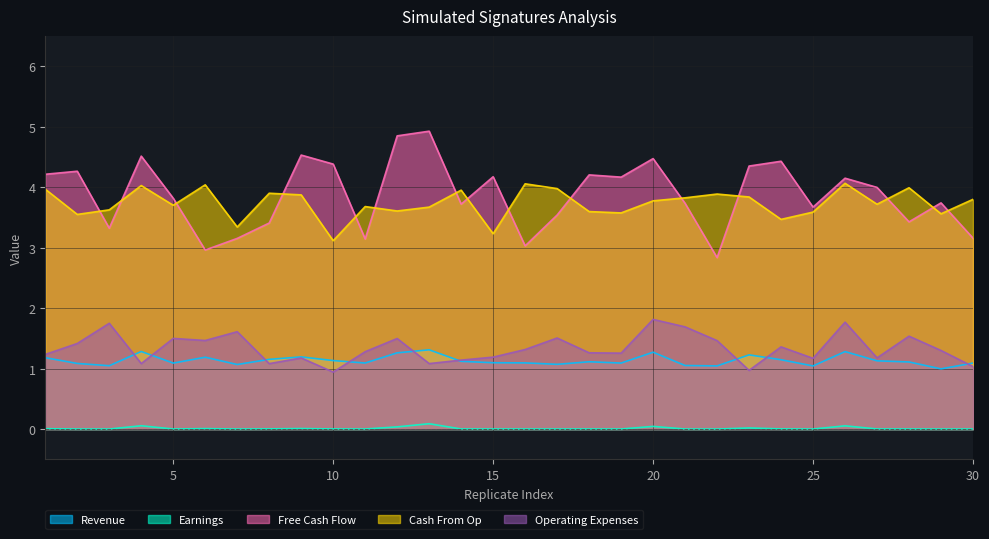

At which label does Operating Expenses reach its peak?

20